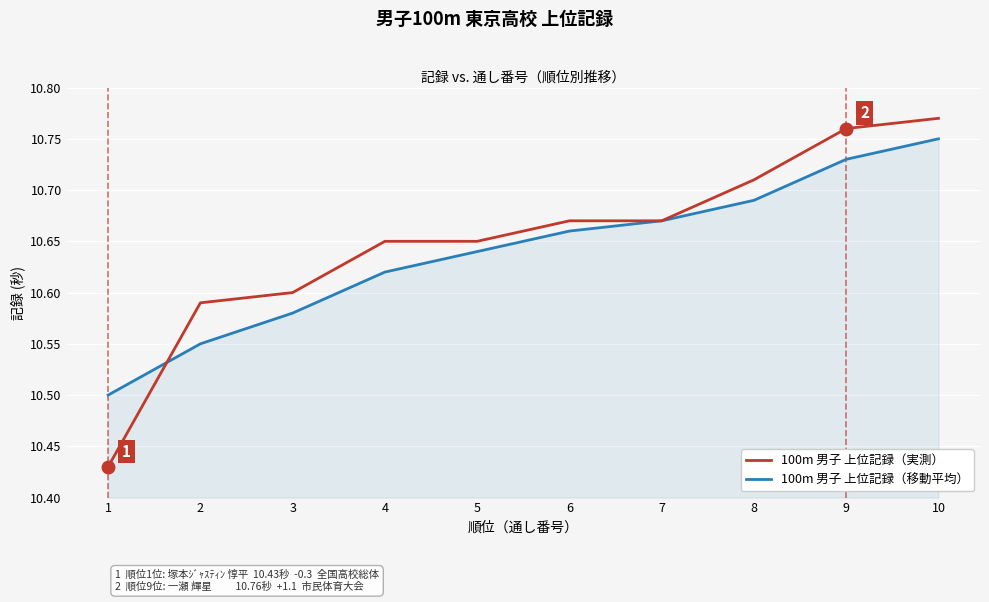

What is the minimum value for 100m 男子 上位記録（移動平均）?

10.5